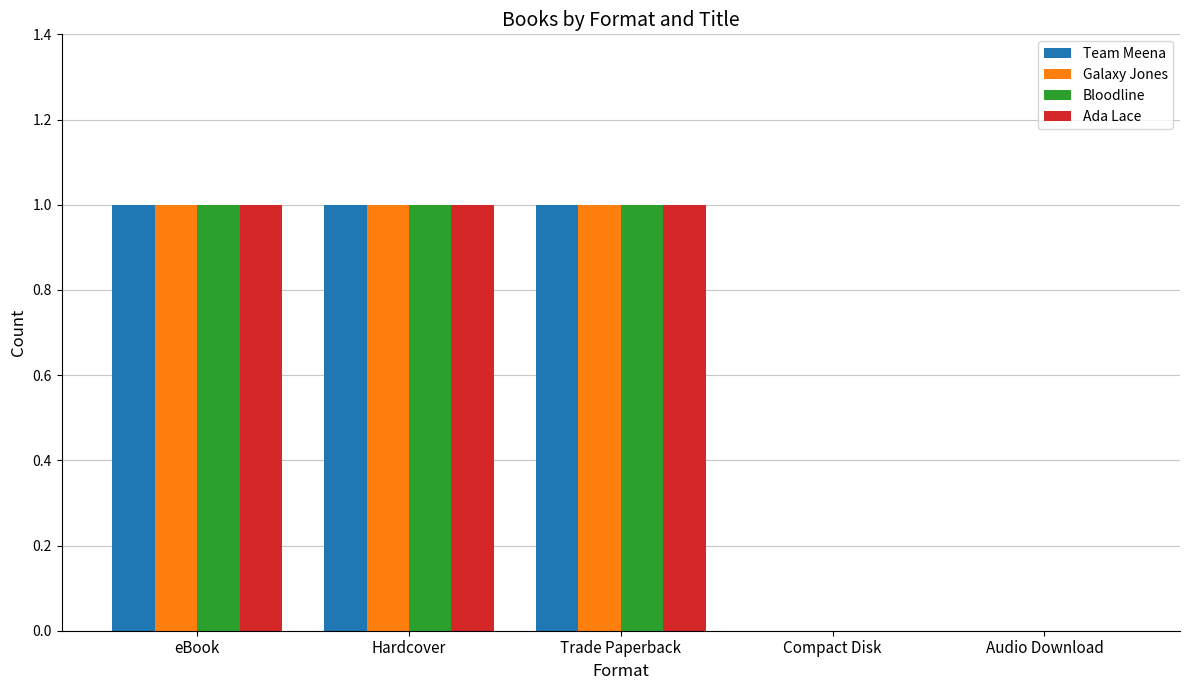

What value does the Ada Lace series have at eBook?

1